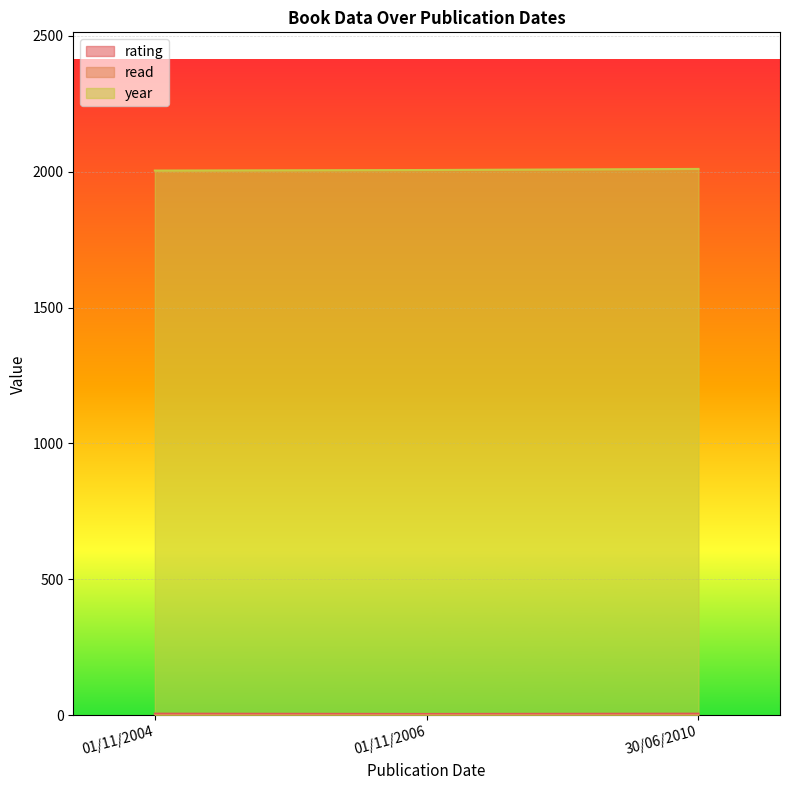

Is the value of rating at 30/06/2010 greater than the value of year at 01/11/2004?

No